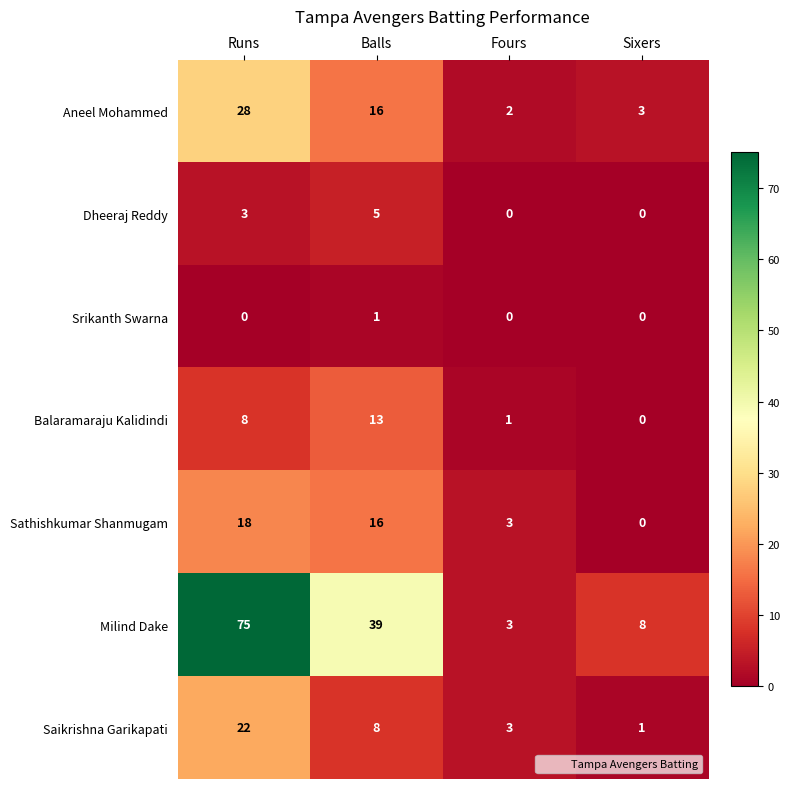

The value of Aneel Mohammed at Fours is 2. True or false?

True